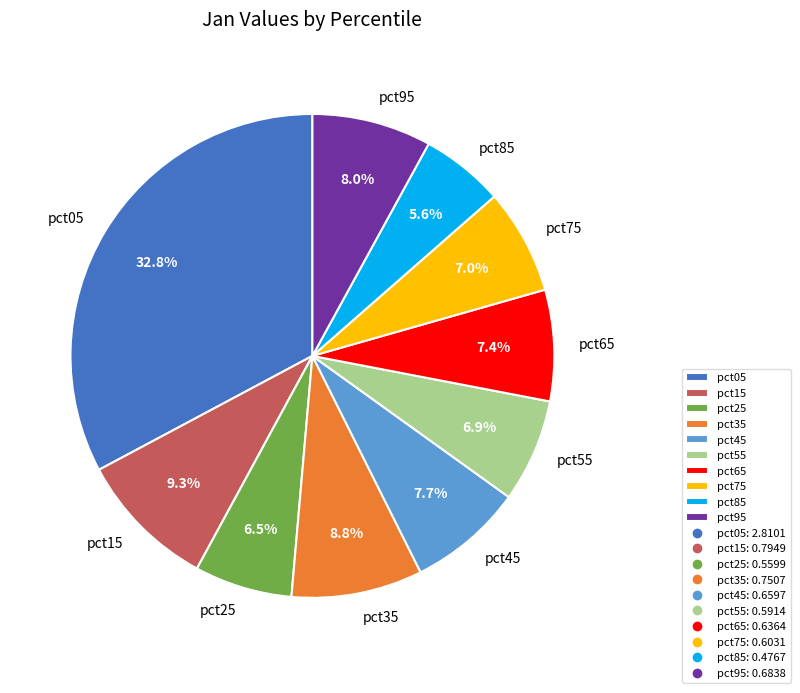

Does pct65 account for over 50% of the chart?

No